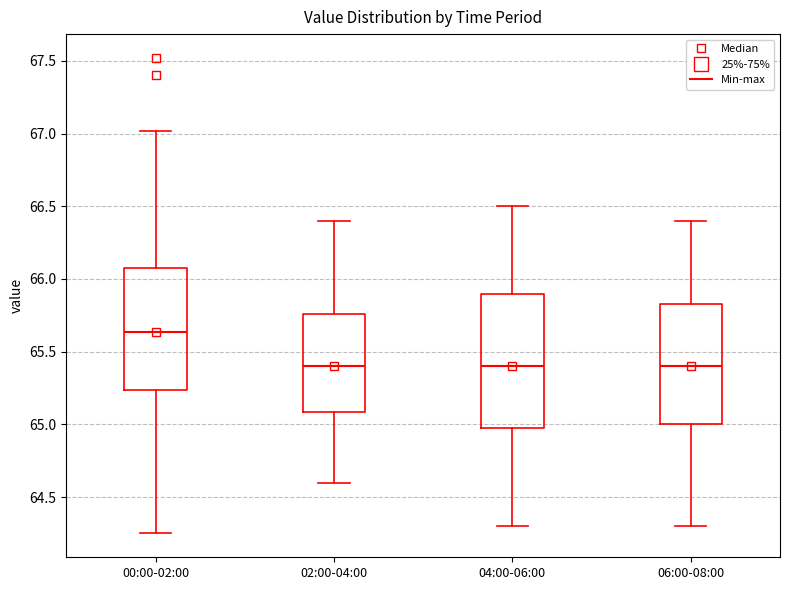

Which box is the tallest, from its lower edge to its upper edge?

04:00-06:00